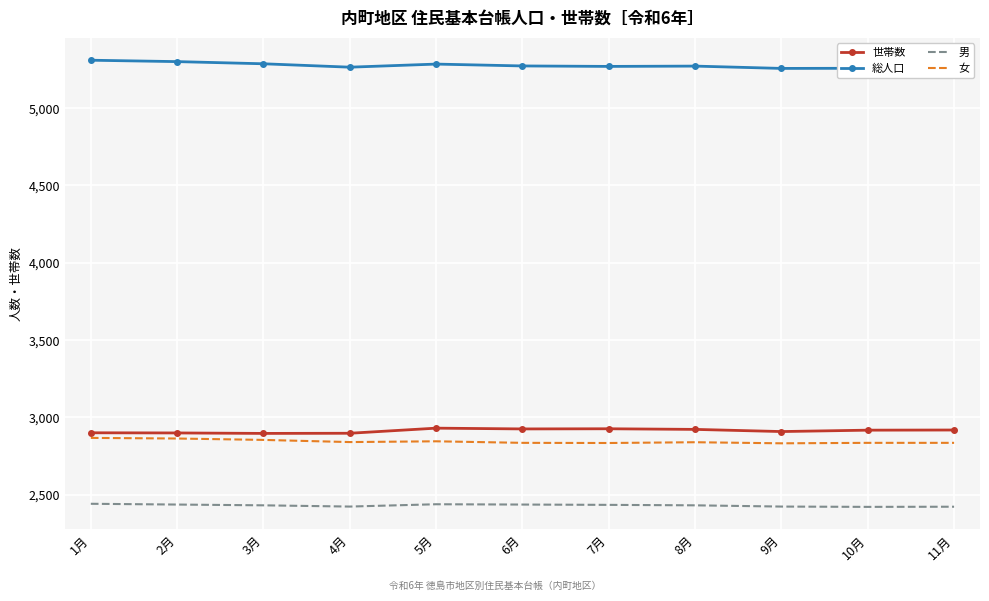

True or false: 女 and 総人口 cross at least once.

False